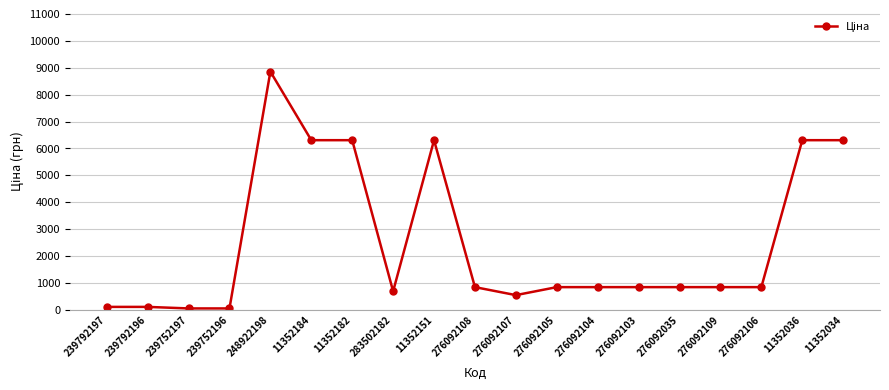

Read the value at 11352034.

6308.8